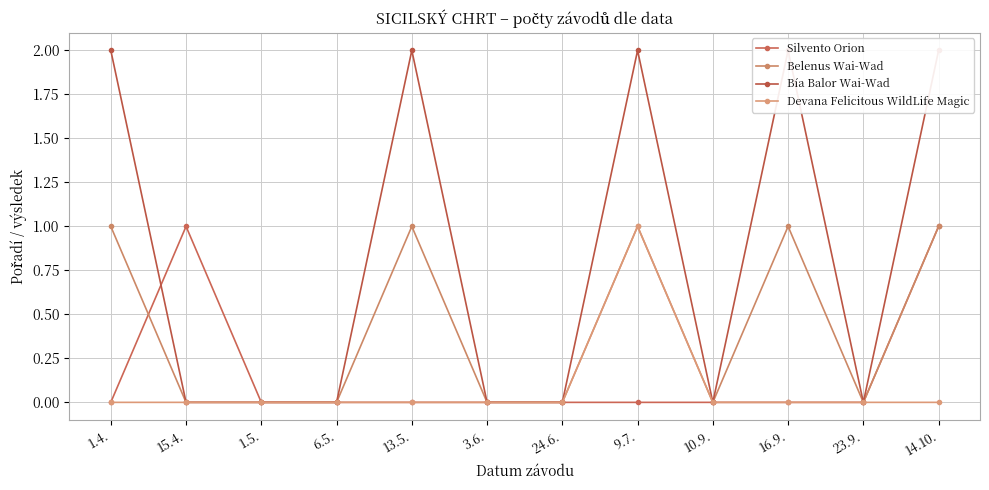

True or false: Bía Balor Wai-Wad and Devana Felicitous WildLife Magic intersect in this chart.

False